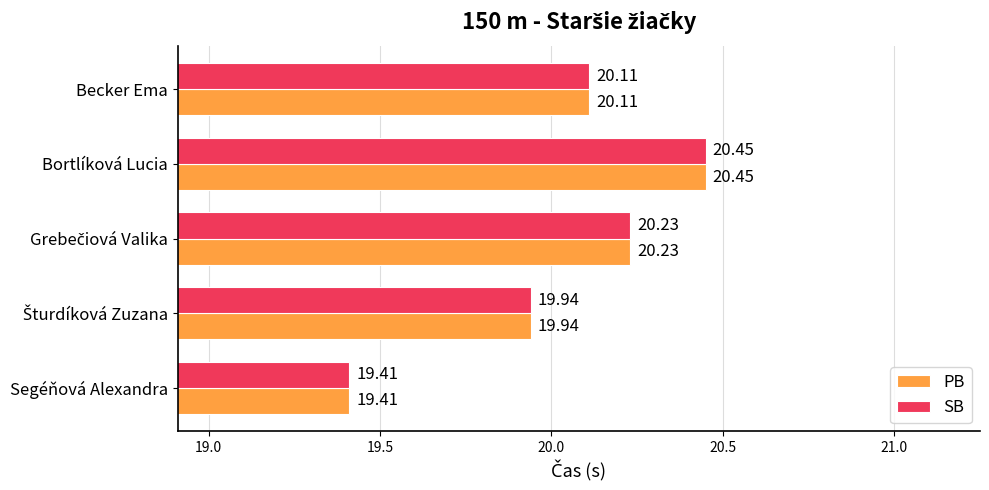

Where is SB nearest to the value 19?

Segéňová Alexandra